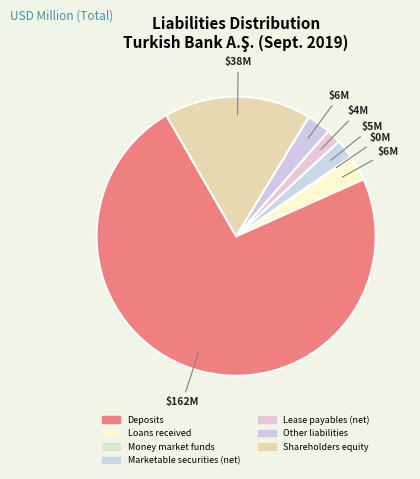

Between Loans received and Shareholders equity, which is larger?

Shareholders equity